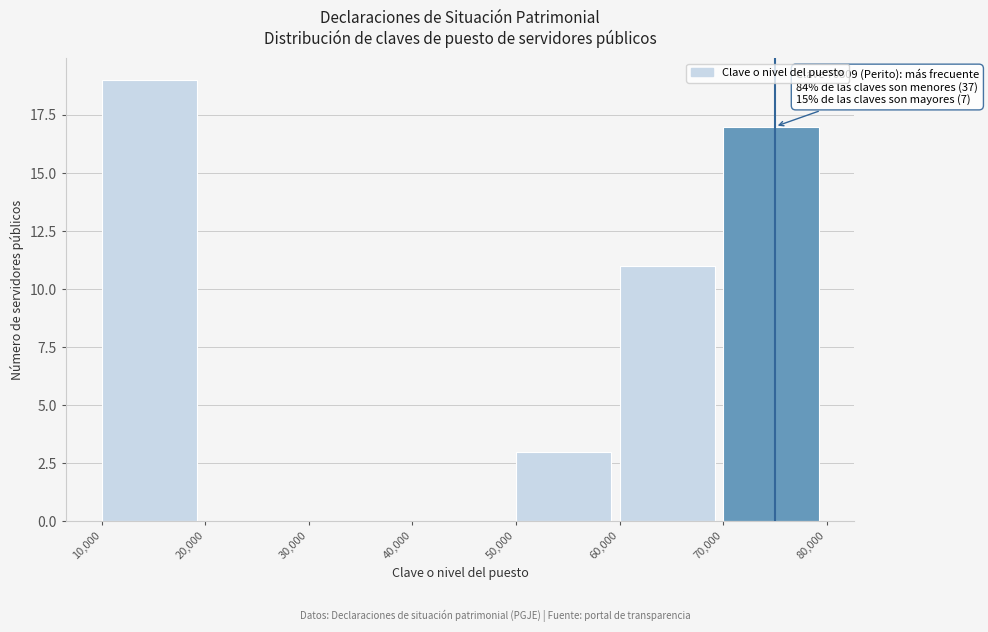

Over which range of the x-axis is the bar tallest?

10,000 to 20,000